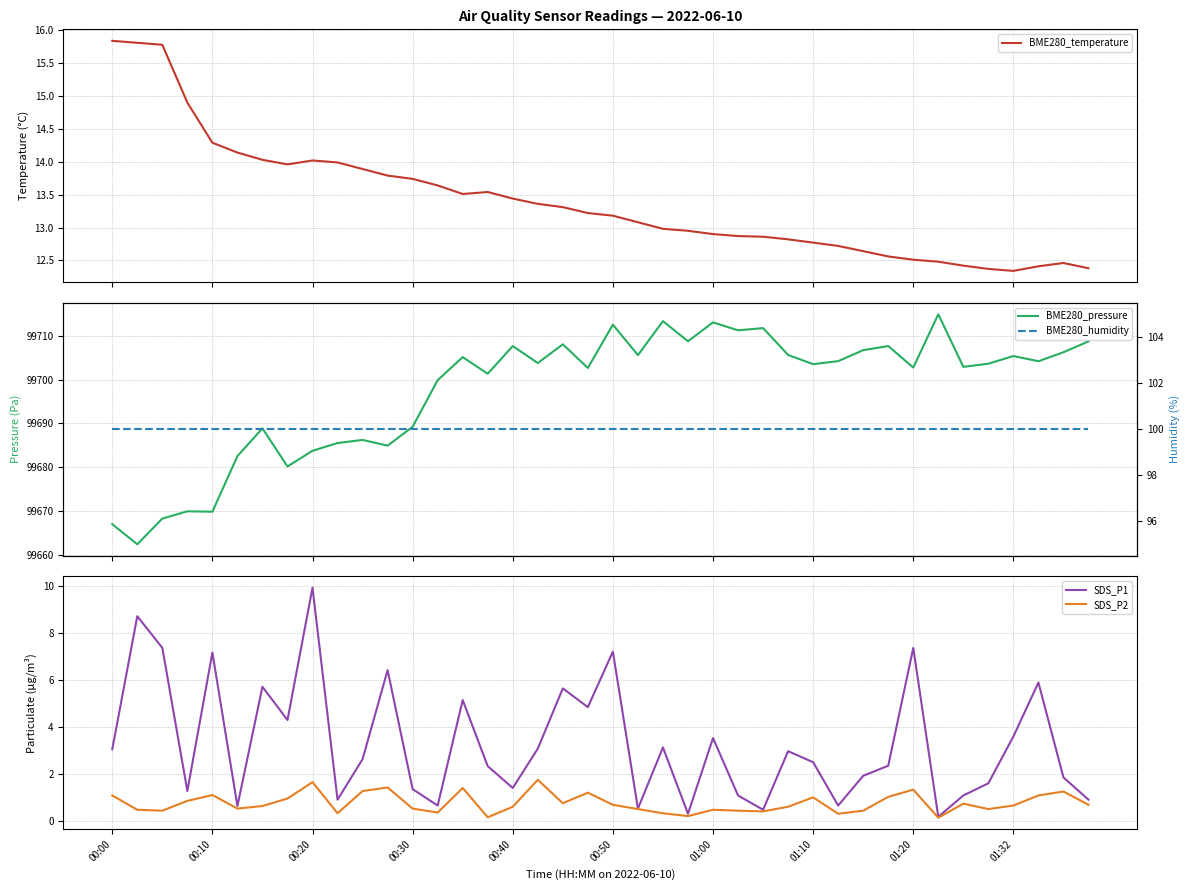

True or false: BME280_temperature and BME280_humidity cross at least once.

False